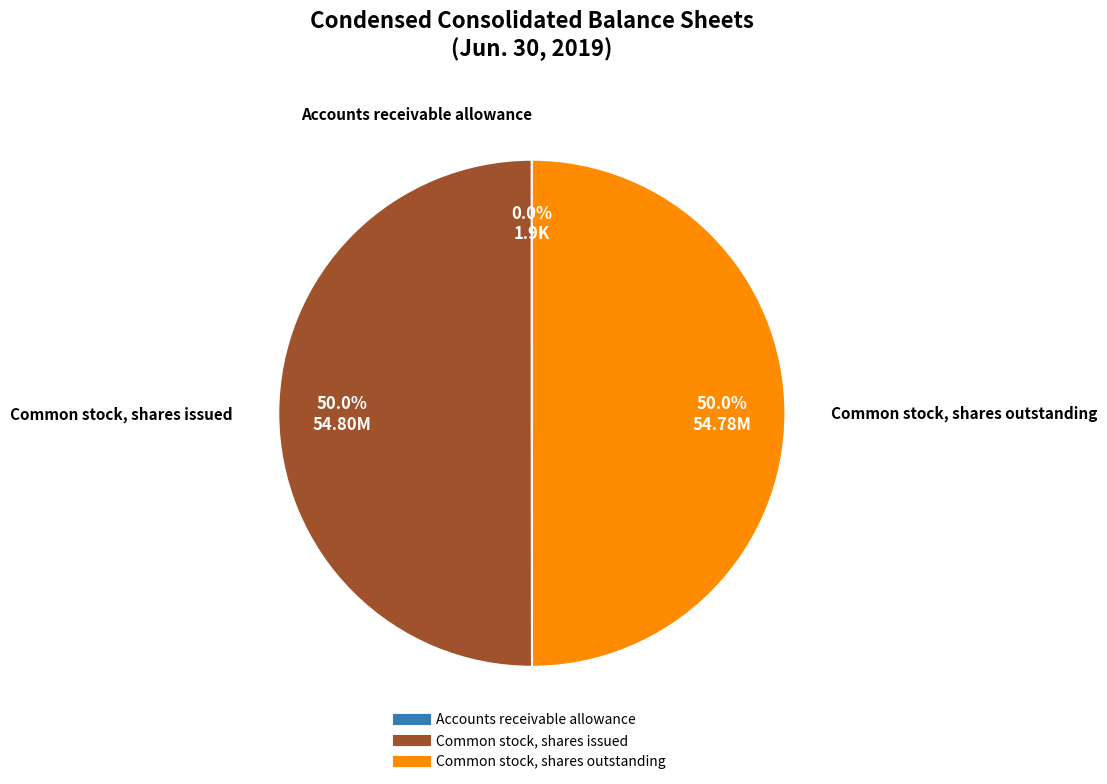

Is it true that Common stock, shares outstanding is 50% of the pie?

True